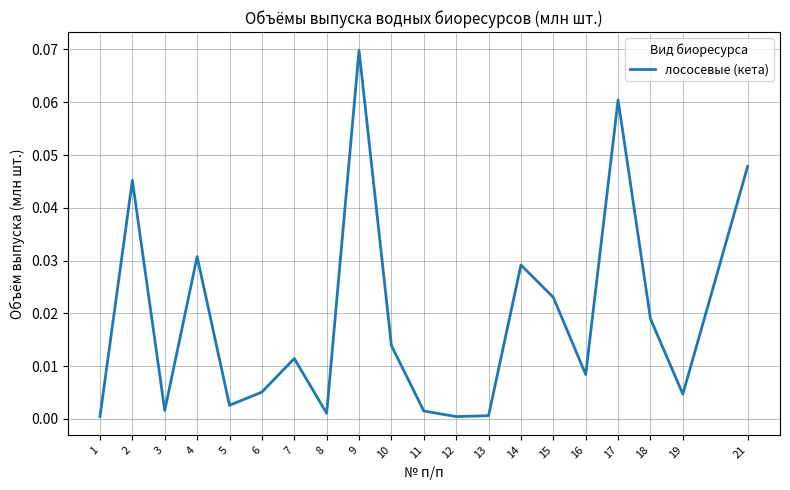

The value at 13 is 0.0. True or false?

True